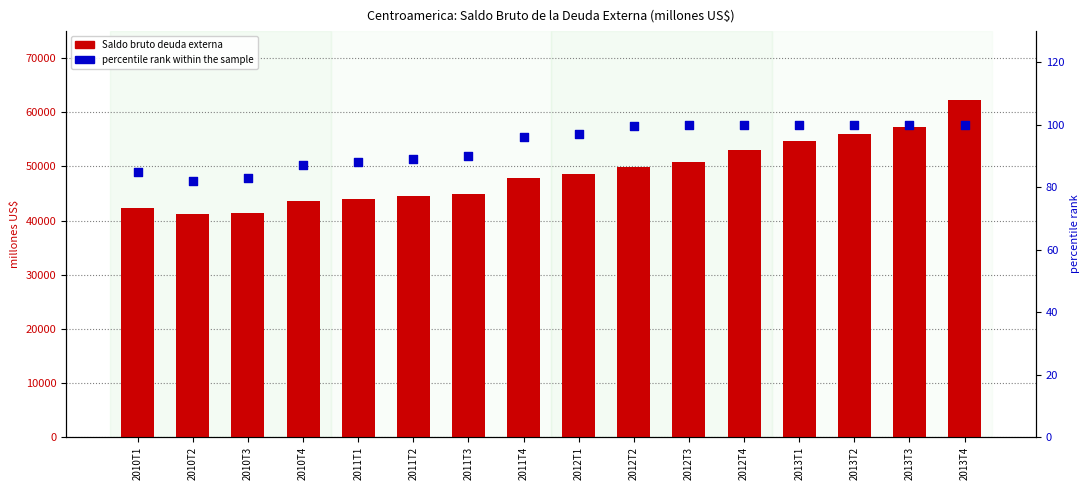

At which category is the sum across all series the highest?

2013T4